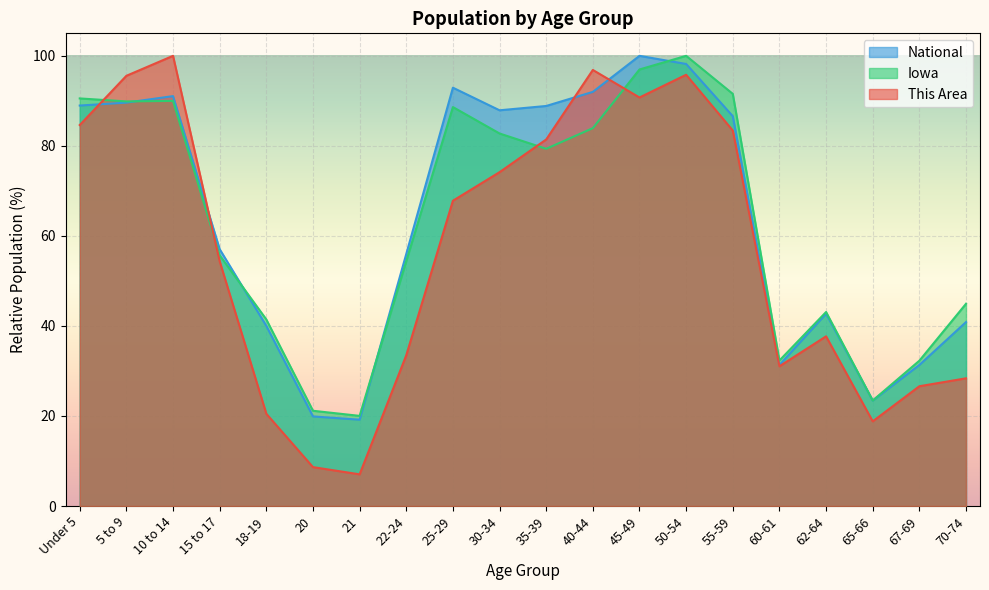

Reading right to left, transcribe all the data shown in this chart.

This Area: 28.4	26.6	18.8	37.7	31.0	83.4	95.8	90.7	96.9	81.4	74.2	67.8	33.5	7.0	8.6	20.5	54.4	100.0	95.6	84.6
Iowa: 44.9	32.3	23.4	43.1	32.3	91.6	100.0	97.0	83.9	79.4	82.8	88.6	54.4	20.0	21.2	41.4	55.7	90.0	89.9	90.5
National: 40.9	31.3	23.4	42.7	31.3	86.6	98.2	100.0	92.0	88.9	87.9	92.9	56.0	19.2	19.9	40.0	57.0	91.1	89.6	89.0